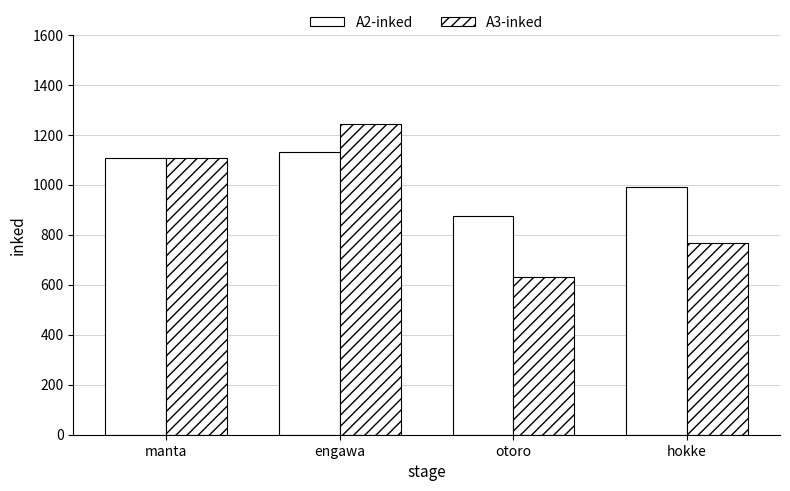

Is the value of A3-inked at manta greater than the value of A2-inked at engawa?

No